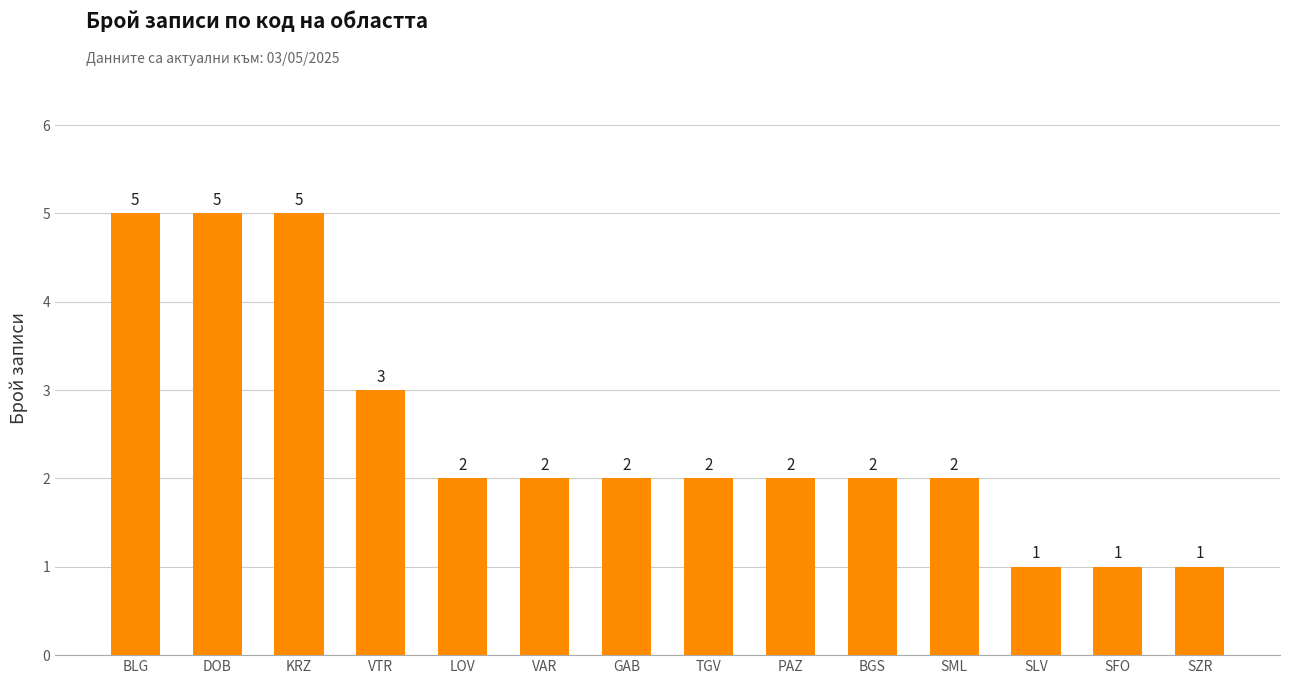

The chart shows a value of 5 at DOB. True or false?

True